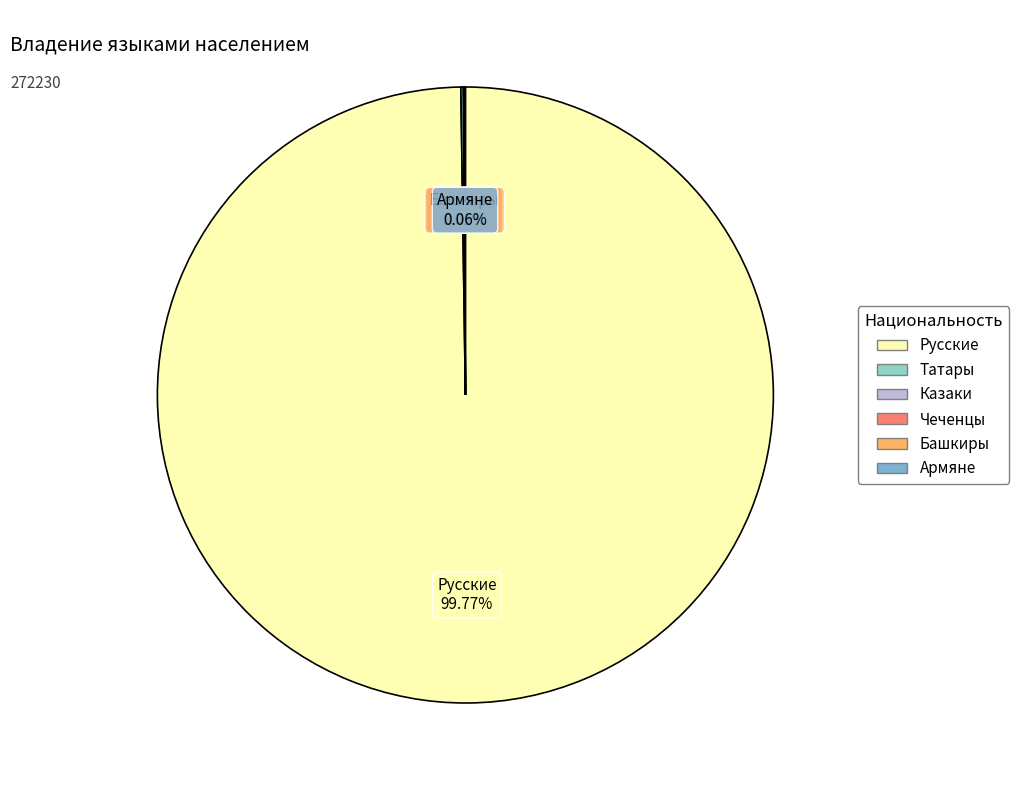

To the nearest percent, what is the average slice percentage?

17%